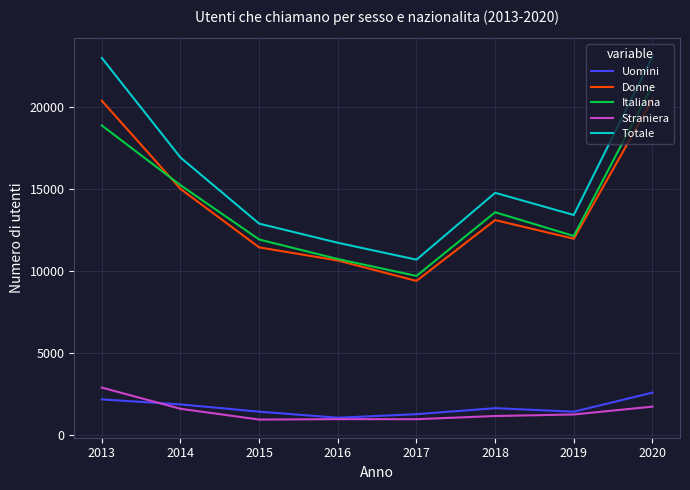

True or false: Totale and Donne intersect in this chart.

False